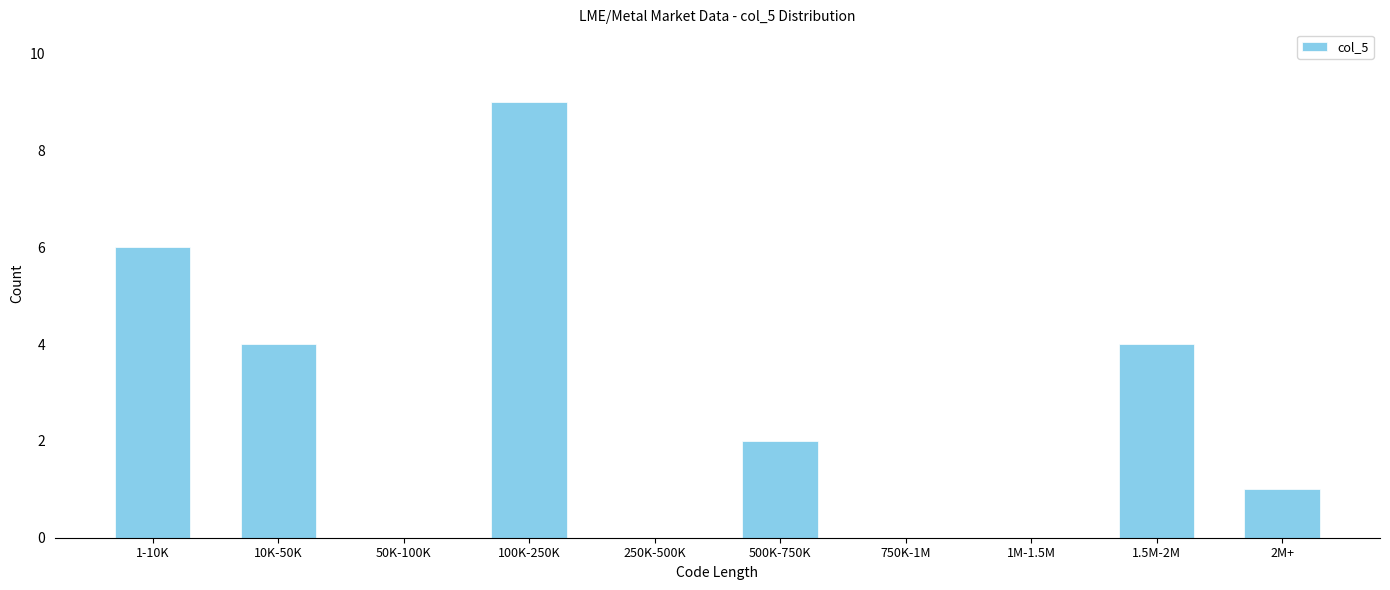

Reading left to right, extract all data points from this chart.

1-10K=6	10K-50K=4	50K-100K=0	100K-250K=9	250K-500K=0	500K-750K=2	750K-1M=0	1M-1.5M=0	1.5M-2M=4	2M+=1